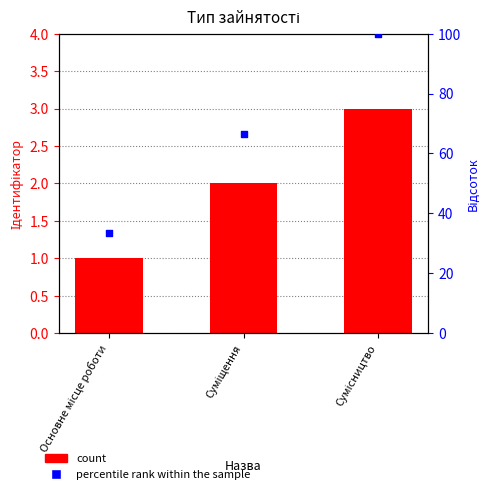

Which series reaches the maximum Y coordinate?

percentile rank